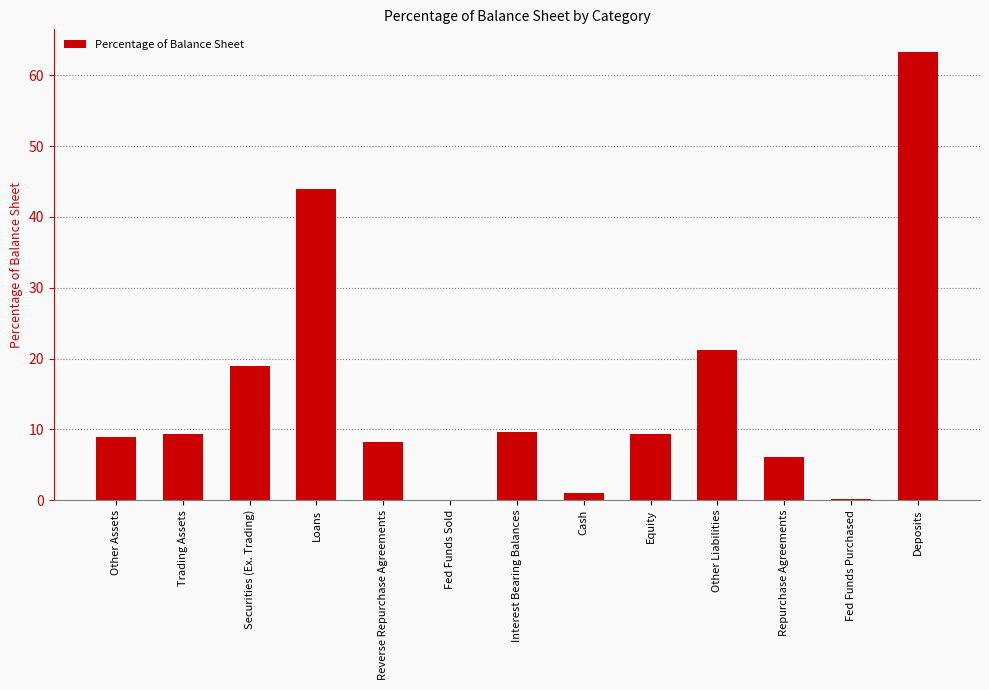

What is the change in value from Cash to Fed Funds Purchased?

-0.9